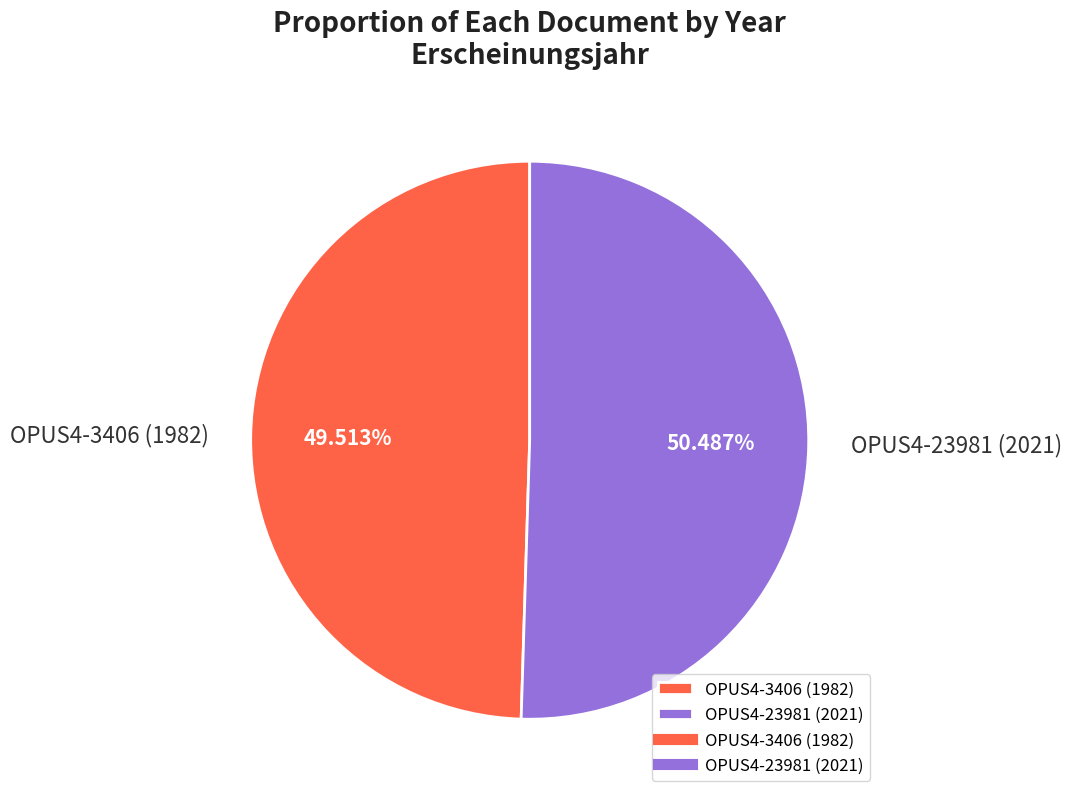

Rank the categories by value from highest to lowest.

OPUS4-23981 (2021), OPUS4-3406 (1982)